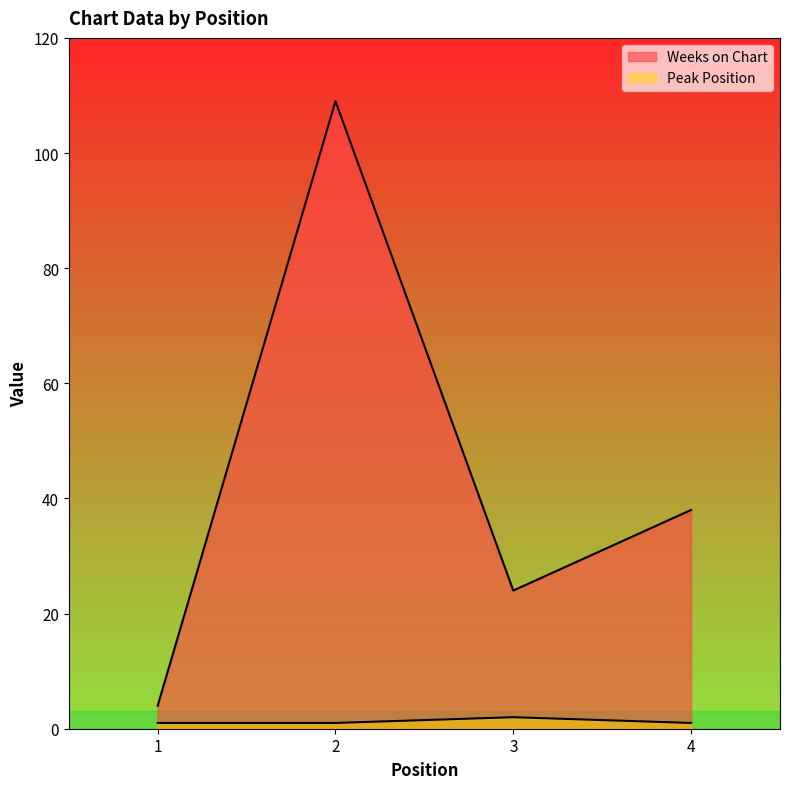

True or false: Weeks on Chart and Peak Position cross at least once.

False